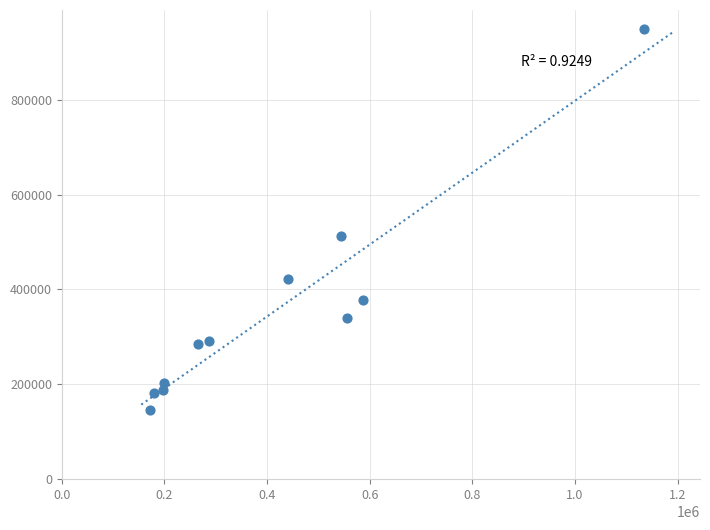

What Y value in the scatter plot is closest to 546825?

513293